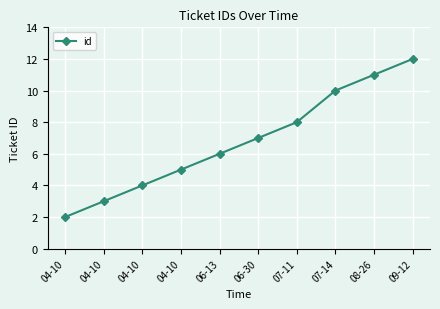

Count the number of categories in the chart.

10